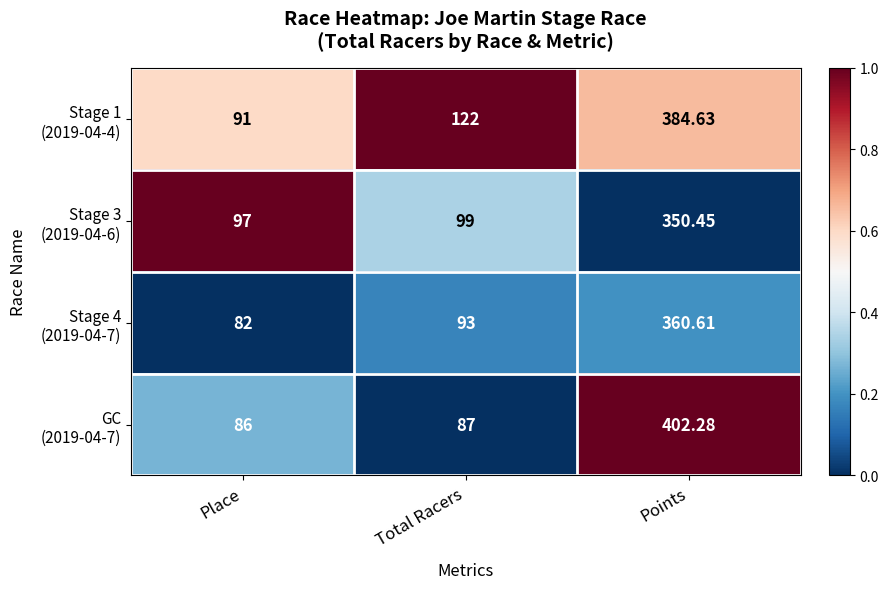

At which category is the sum across all series the highest?

Points